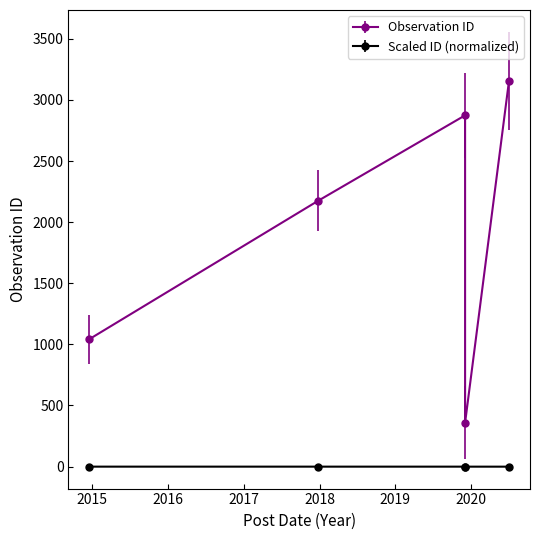

Which category has the highest value across all series?

2020-06-29